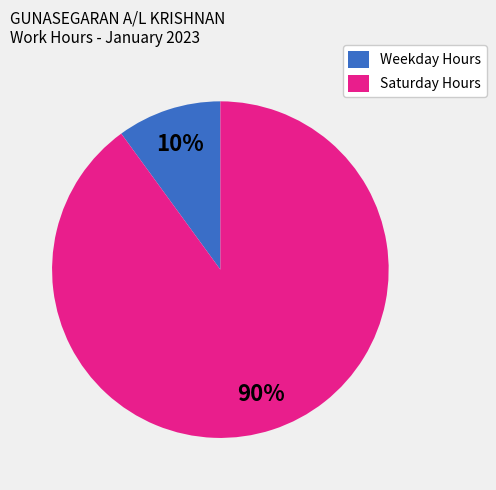

Between Weekday Hours and Saturday Hours, which is larger?

Saturday Hours